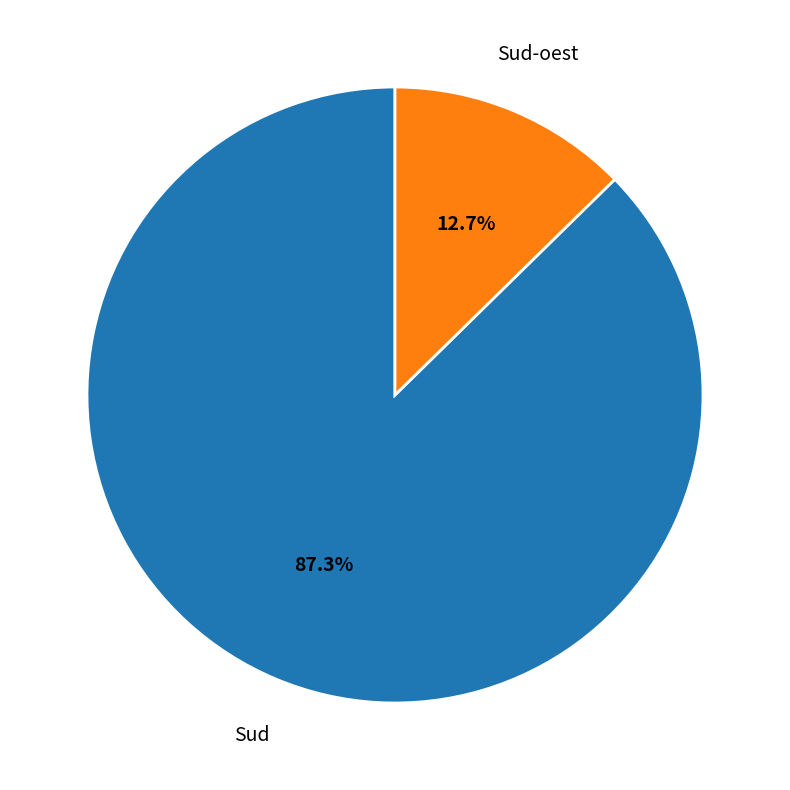

Rank the categories by value from lowest to highest.

Sud-oest, Sud